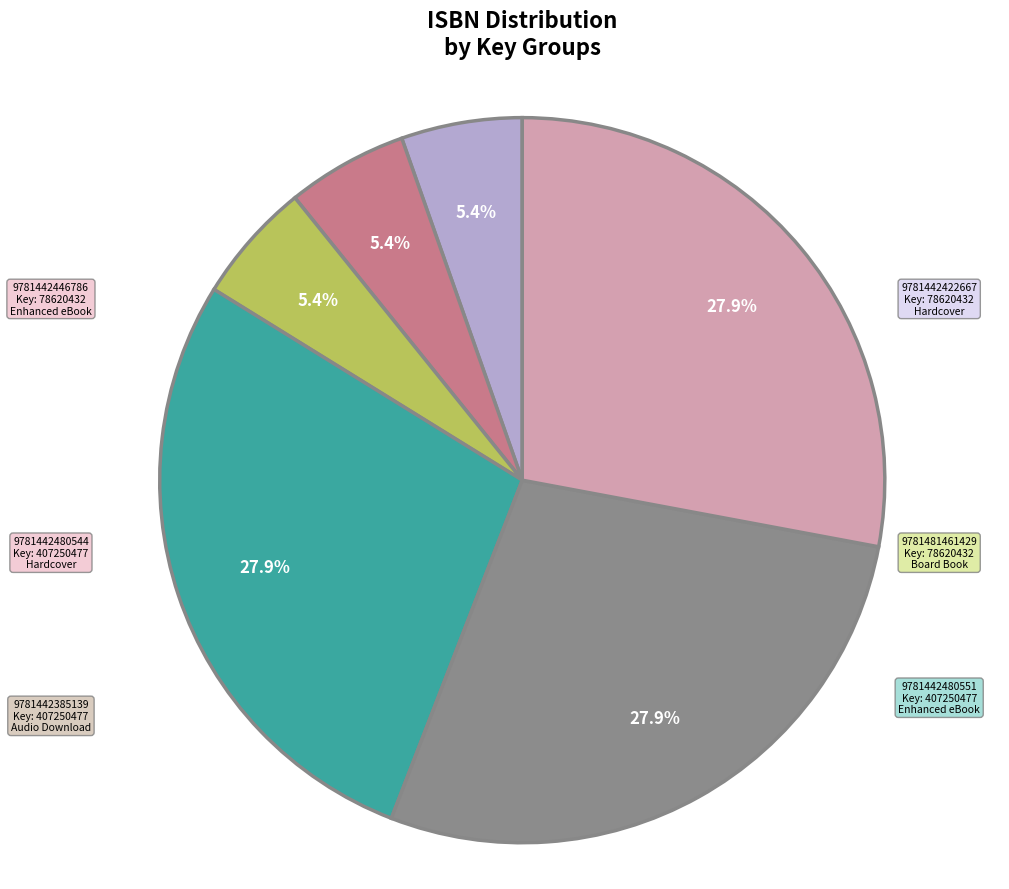

Does any single category account for the majority?

No